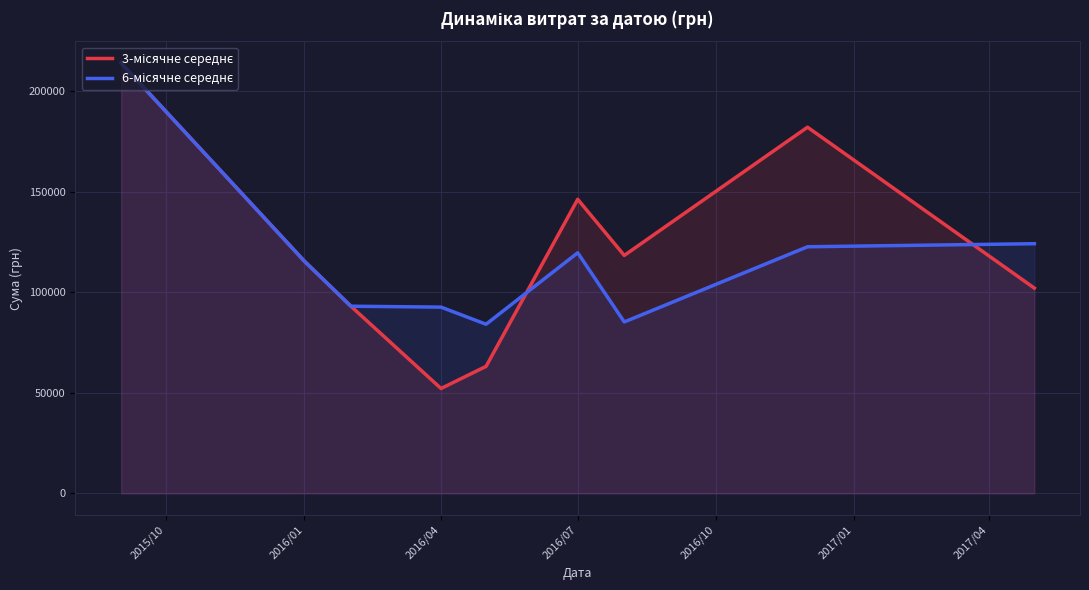

At which category does the chart reach its minimum across all series?

2016/04